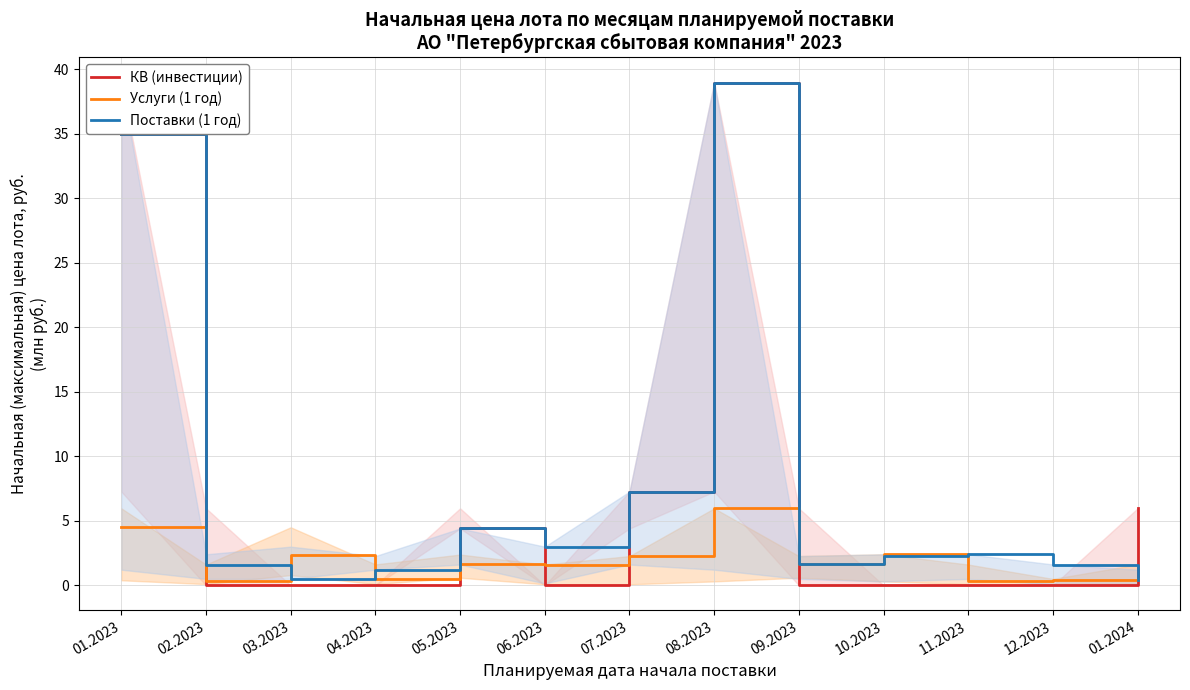

Reading left to right, what are all the values shown in this chart?

КВ (инвестиции): 35.0	0.0	0.0	0.0	4.4	0.0	7.3	39.0	0.0	0.0	0.0	0.0	6.0
Услуги (1 год): 4.5	0.3	2.4	0.5	1.6	1.6	2.3	6.0	1.6	2.4	0.3	0.4	0.5
Поставки (1 год): 35.0	1.6	0.5	1.2	4.4	3.0	7.3	39.0	1.6	2.3	2.4	1.6	0.4